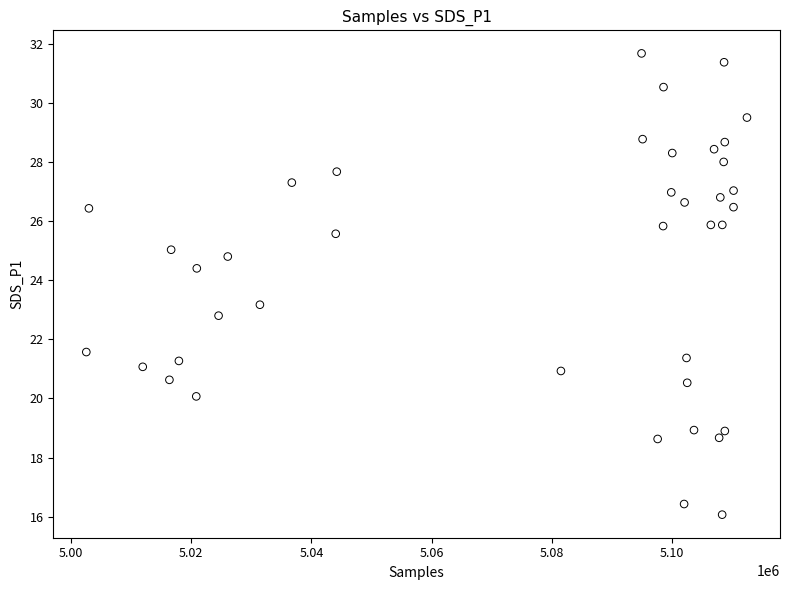

What is the range of Y values (max minus min)?

15.6